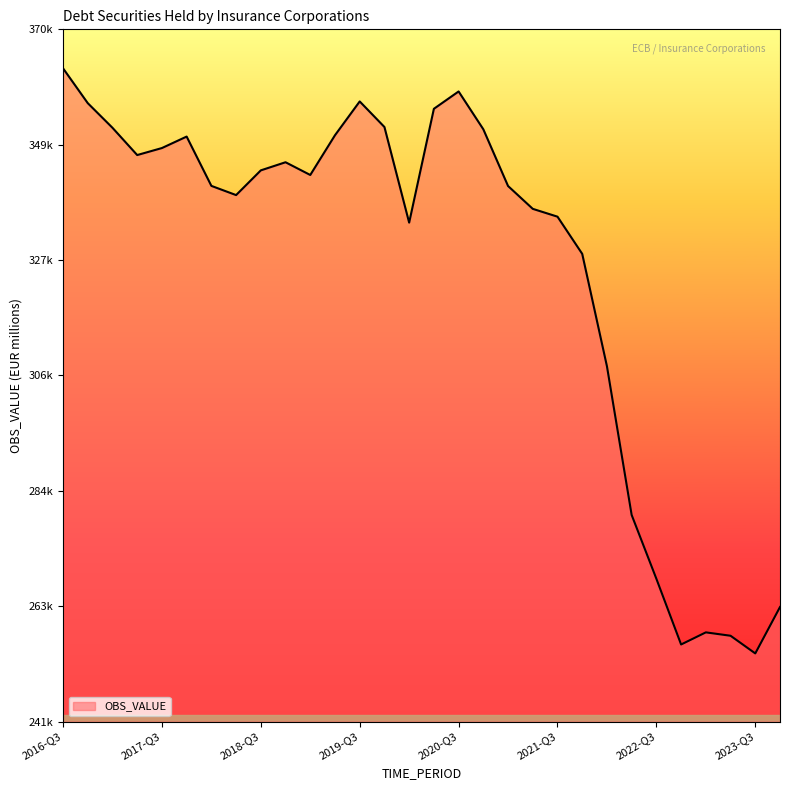

Is this an area chart (filled region under the line)?

Yes